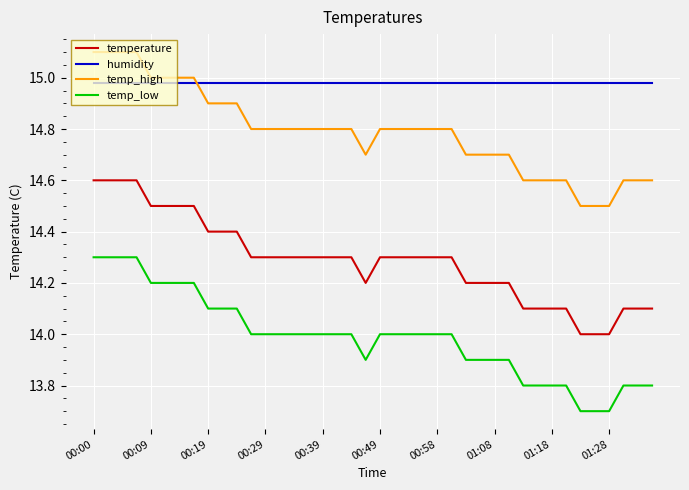

What is the greatest value displayed?

15.1